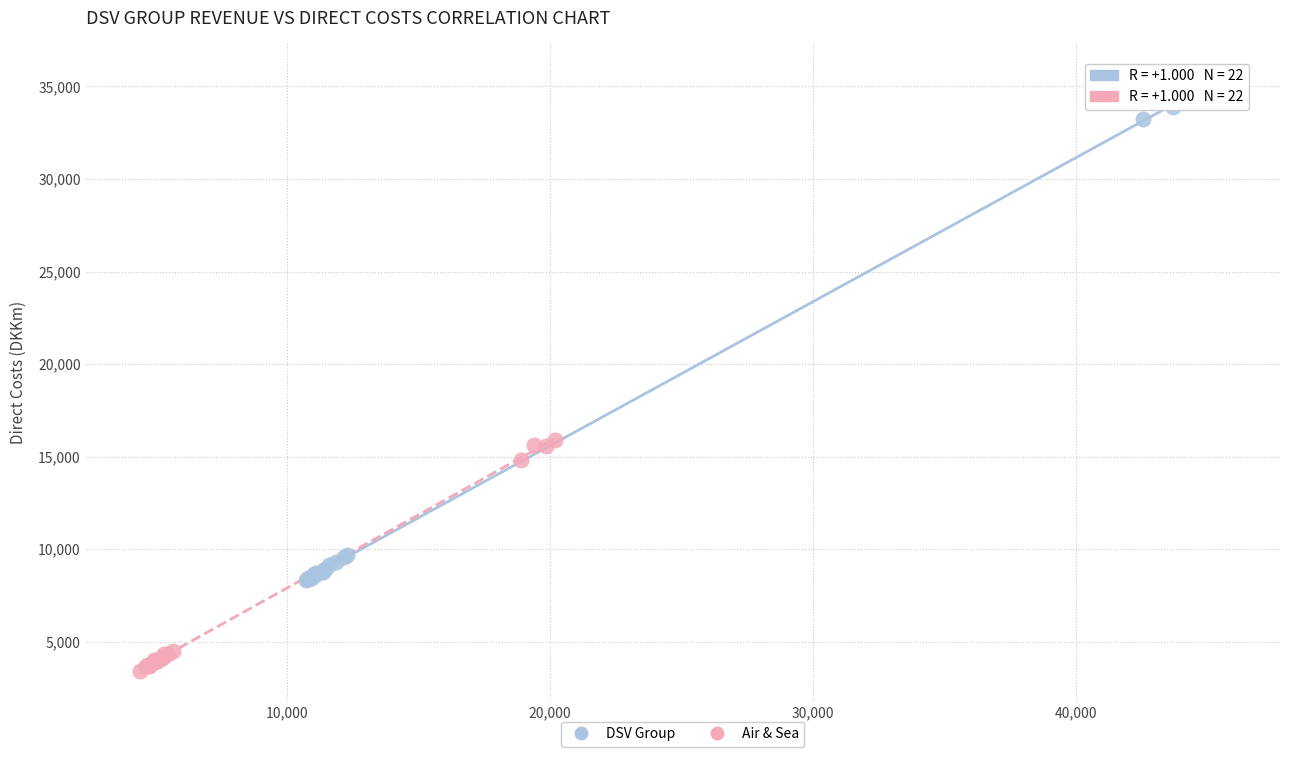

Which series reaches the maximum Y coordinate?

DSV Group